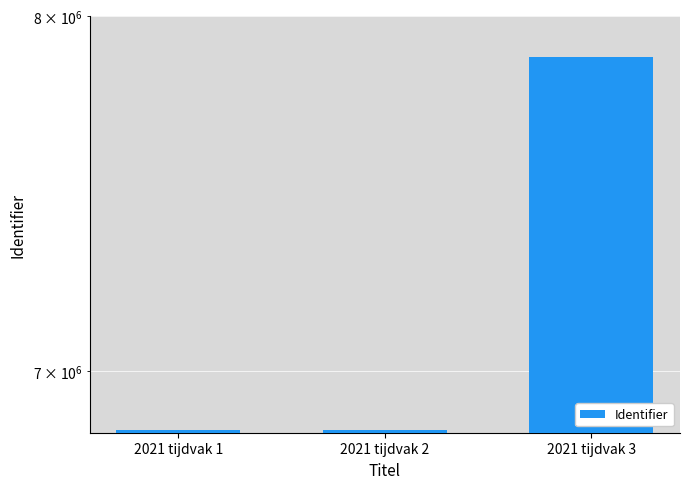

Reading left to right, extract all data points from this chart.

2021 tijdvak 1=6848022	2021 tijdvak 2=6848024	2021 tijdvak 3=7880230